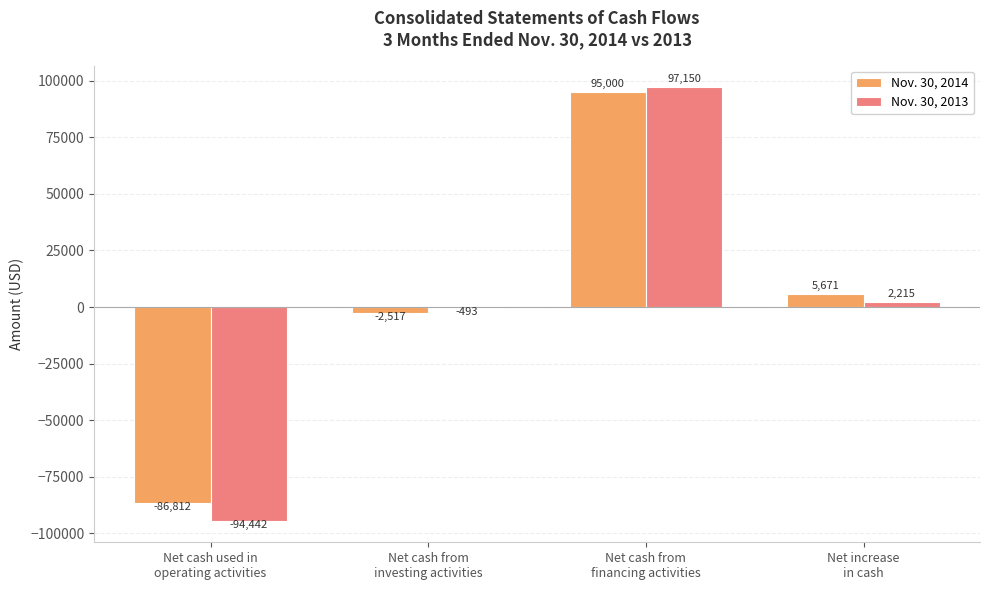

Which series has the largest total across all categories?

Nov. 30, 2014